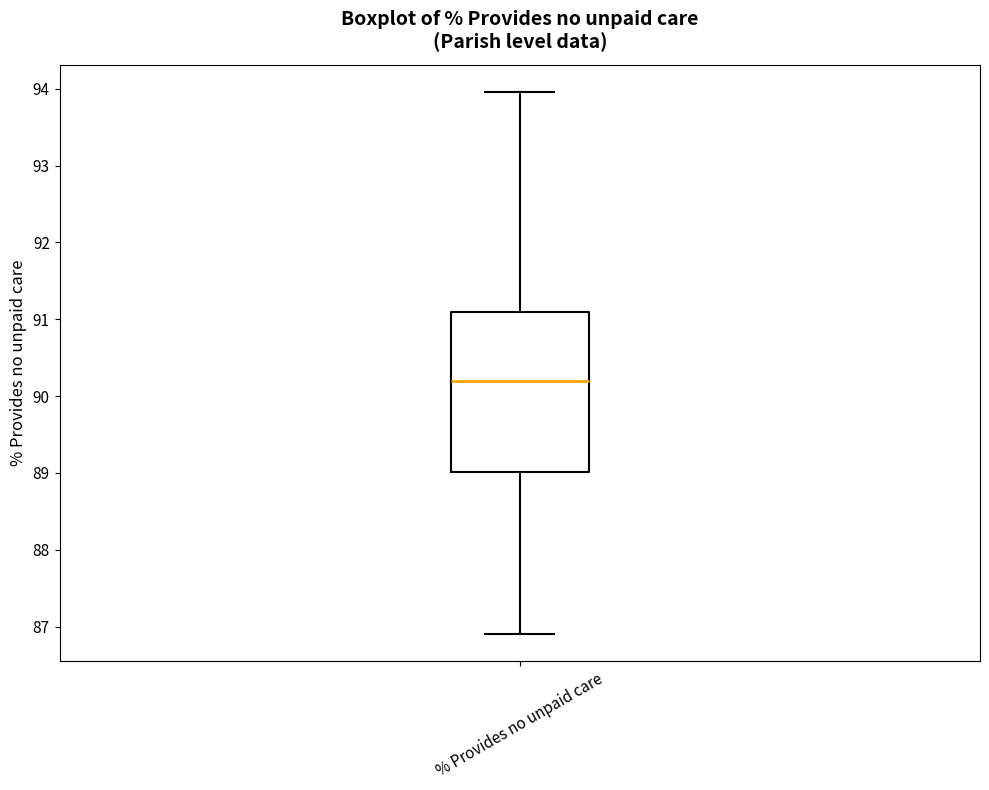

Where does the lower whisker of the box for % Provides no unpaid care end on the y-axis? The values are not printed on the chart, so give them approximately, as read against the axis.

86.9